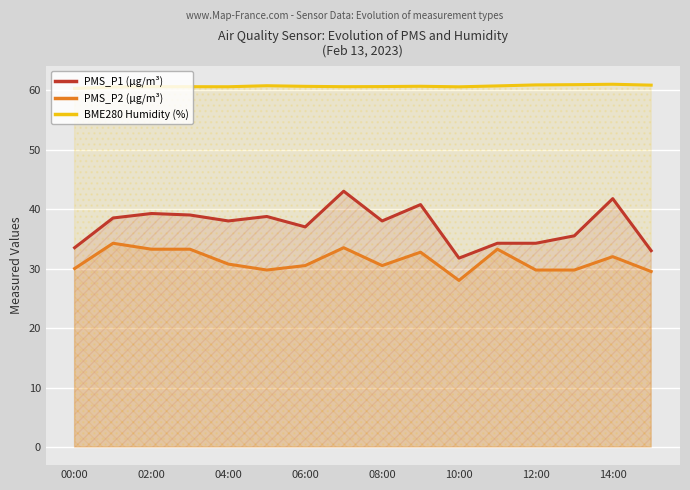

What is the spread (max minus min) of values at 14:00?

29.0